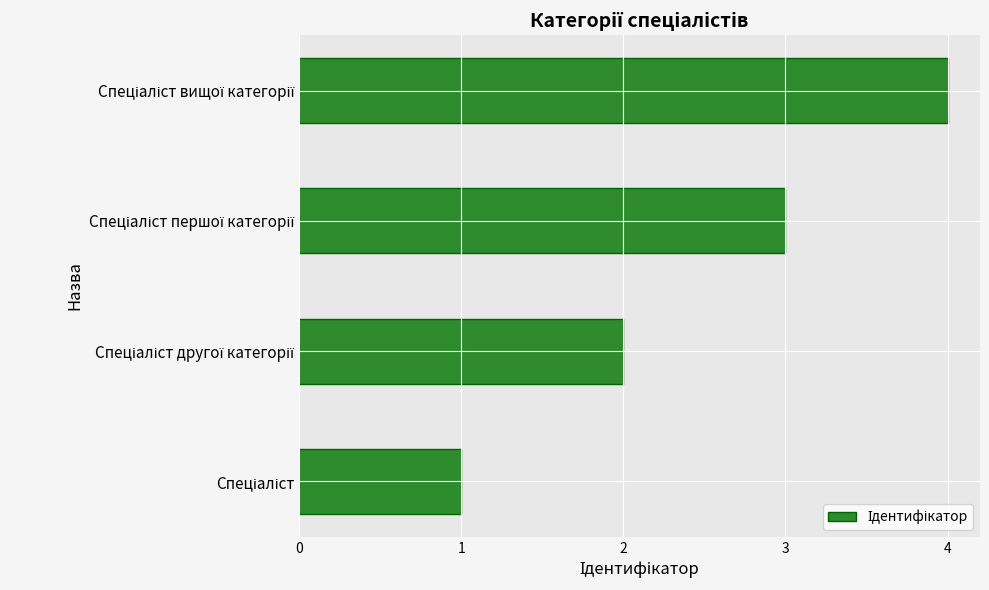

What is the difference between the maximum and minimum values?

3